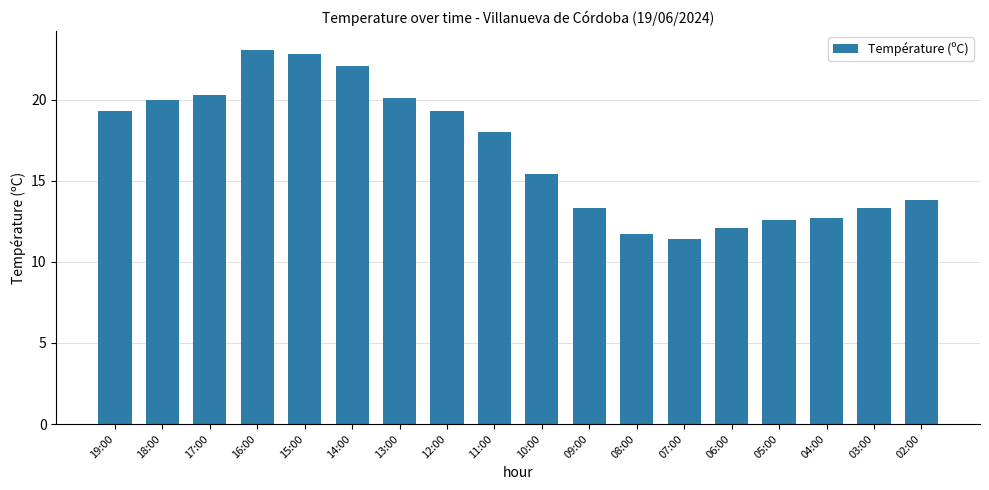

How many values are below 18?

9